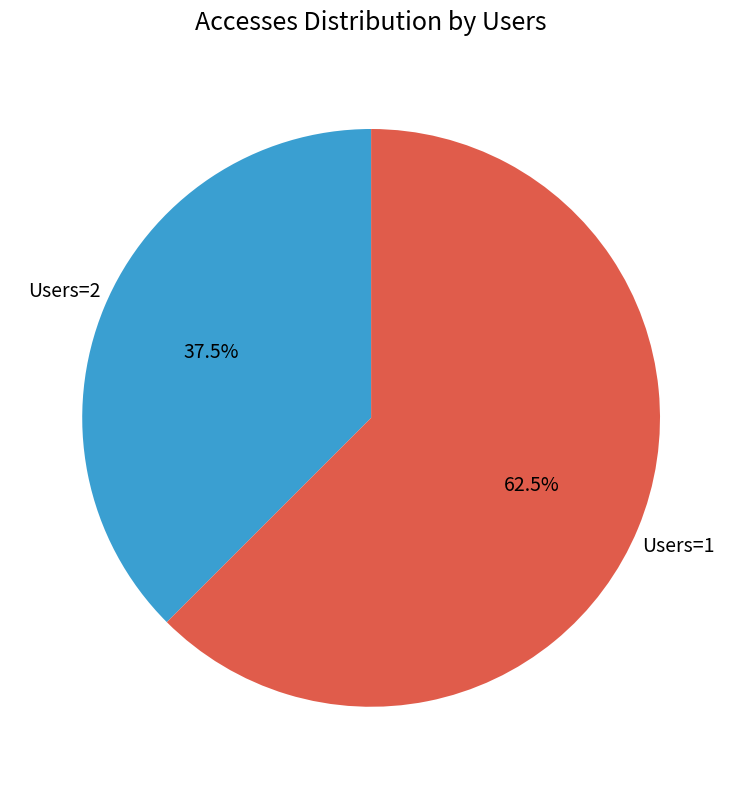

How much of the chart is everything except Users=2?

62.5%